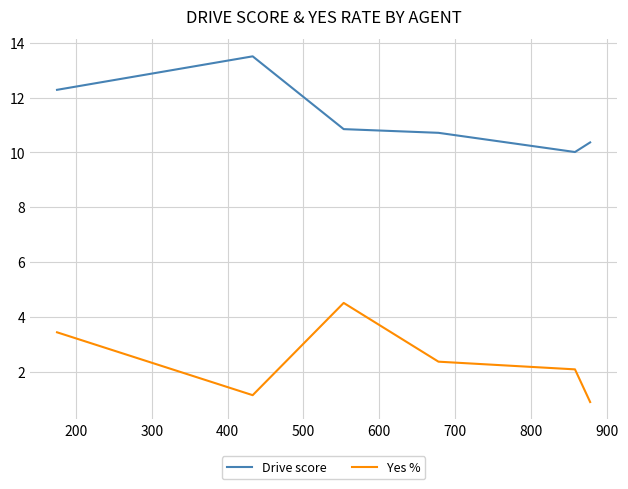

What is the difference between the second highest and second lowest values in the Yes % series?

2.3